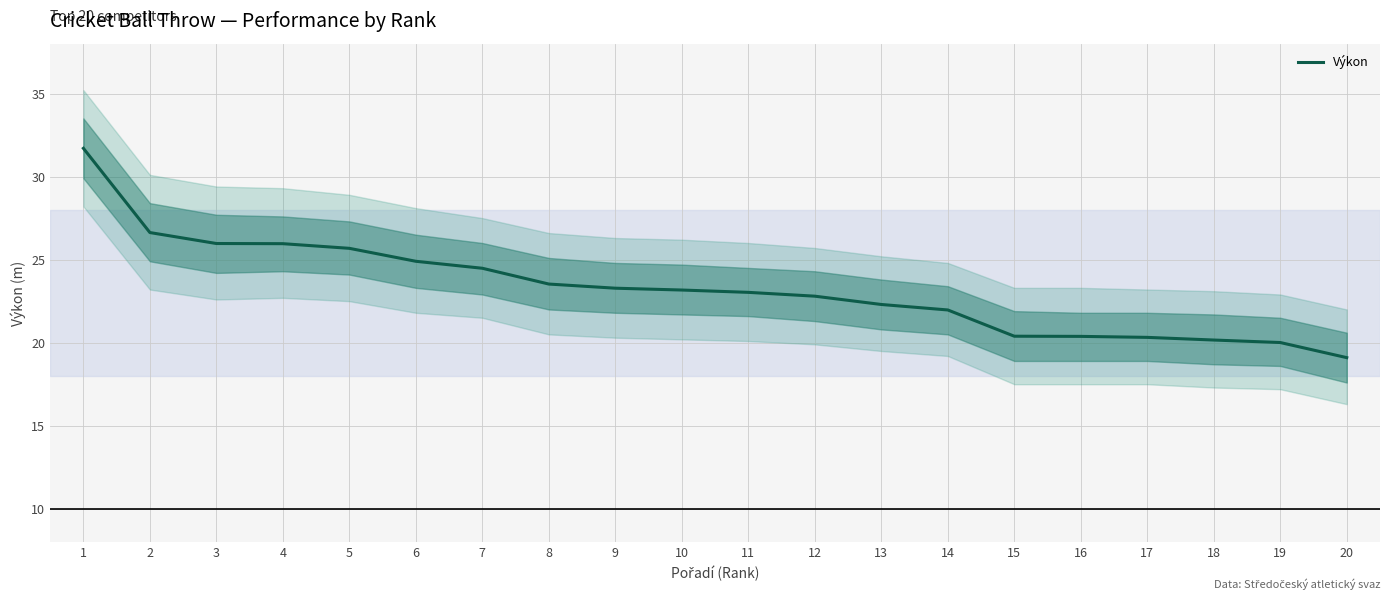

How many lines are shown in the chart?

1